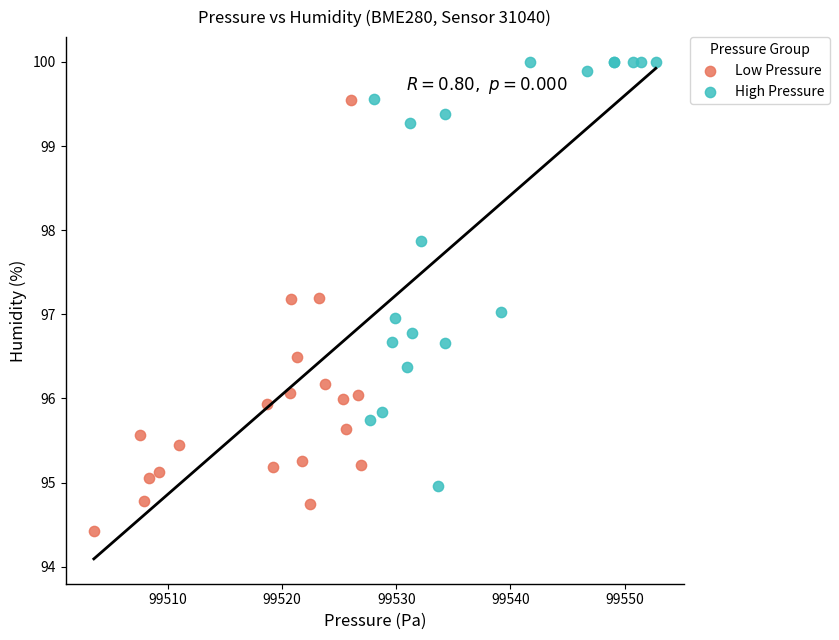

Which series contains the lowest Y value?

Low Pressure